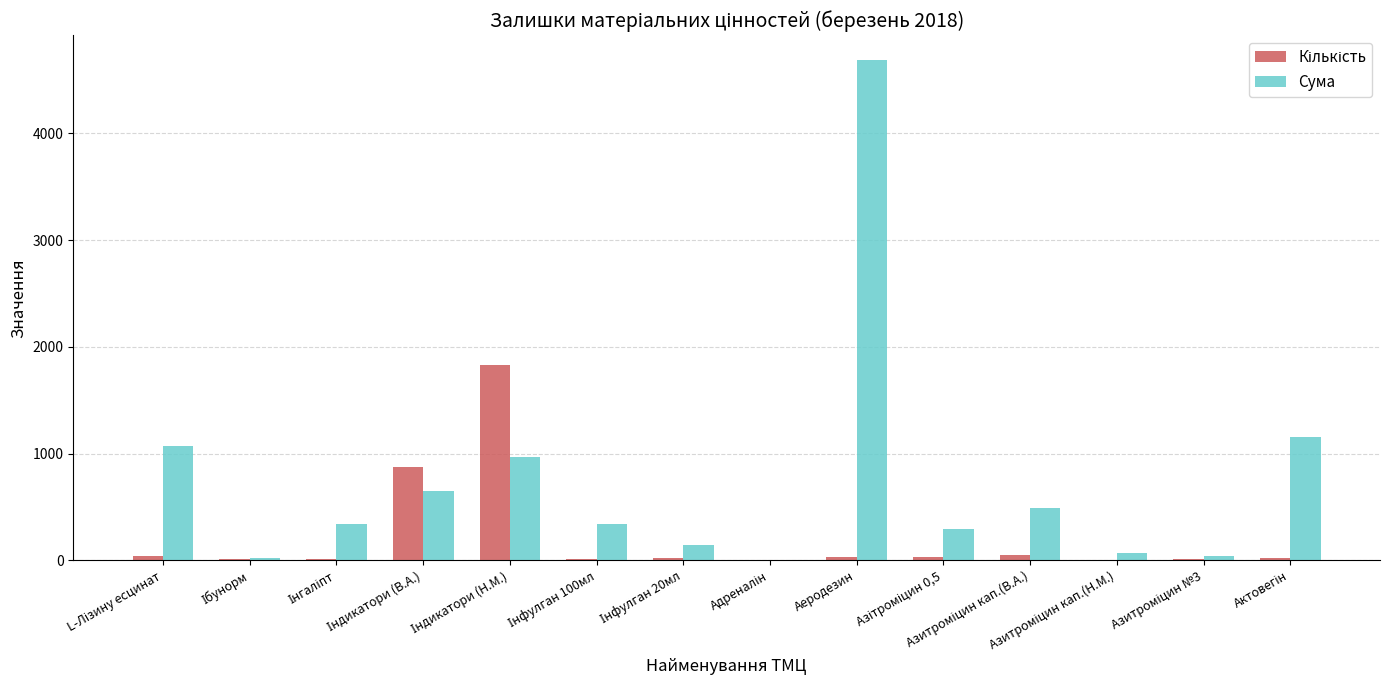

What is the sum of all Сума values?

10260